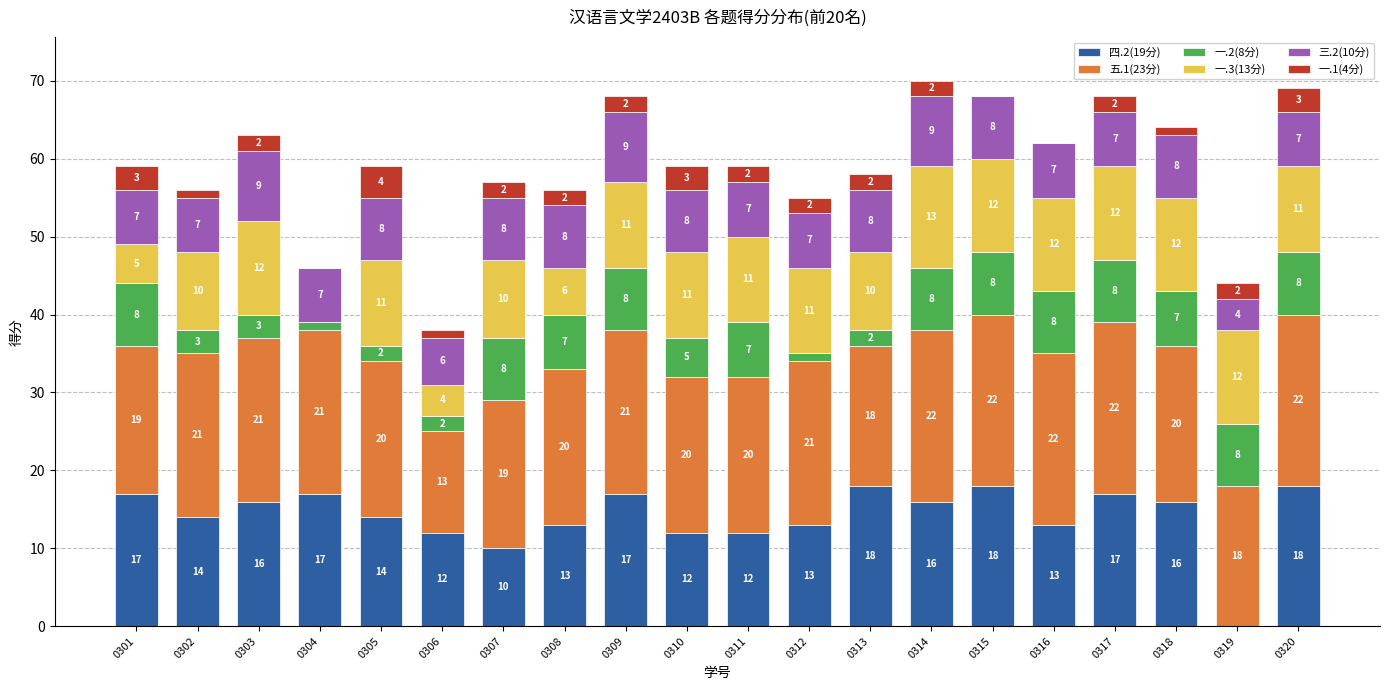

What is the highest value of the 四.2(19分) series?

18